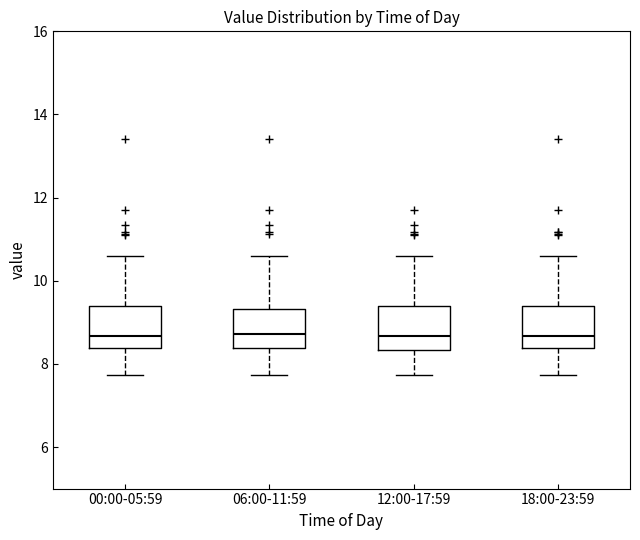

Reading left to right, read every box against the y-axis: the position of its median line, the range the box covers, and the ends of its whiskers. The values are not printed on the chart, so give them approximately, as read against the axis.

00:00-05:59: median 8.6, box 8.4 to 9.4, whiskers 7.8 to 10.6
06:00-11:59: median 8.8, box 8.4 to 9.4, whiskers 7.8 to 10.6
12:00-17:59: median 8.6, box 8.4 to 9.4, whiskers 7.8 to 10.6
18:00-23:59: median 8.6, box 8.4 to 9.4, whiskers 7.8 to 10.6